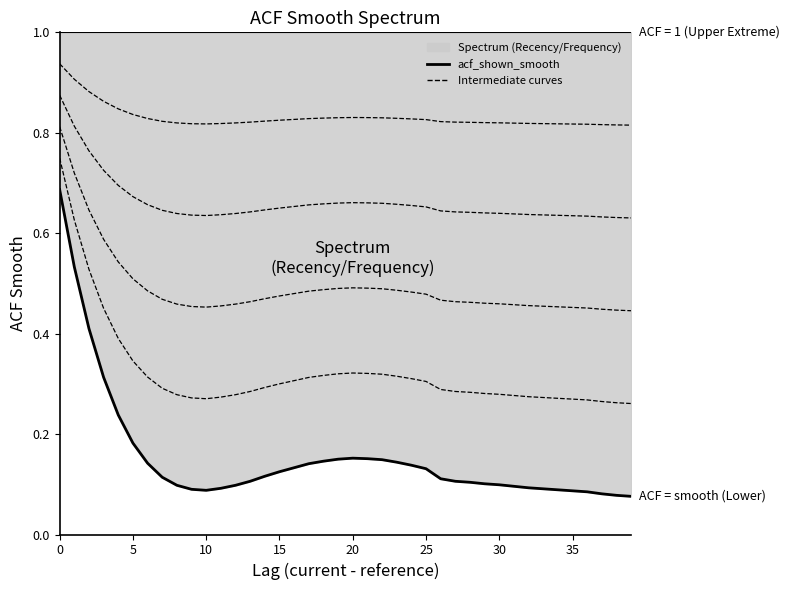

Which series has the largest total across all categories?

Upper bound